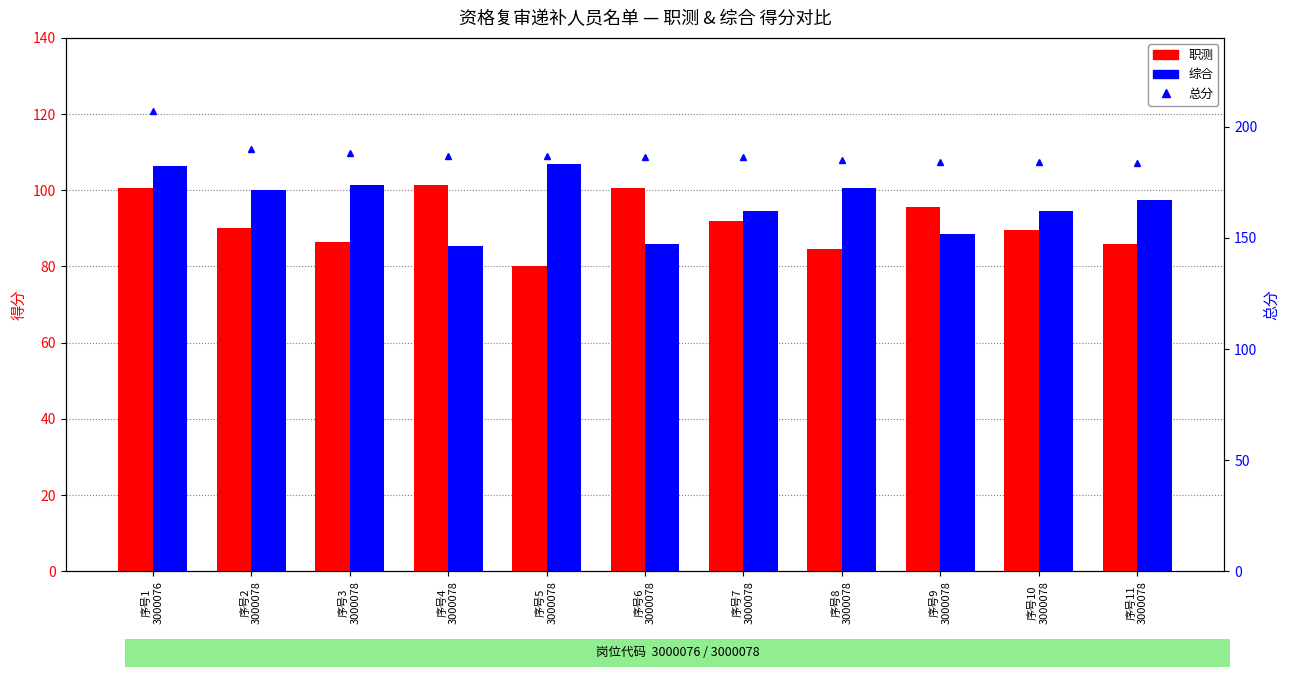

What is the label of the 7th bar from the right?

序号5
3000078